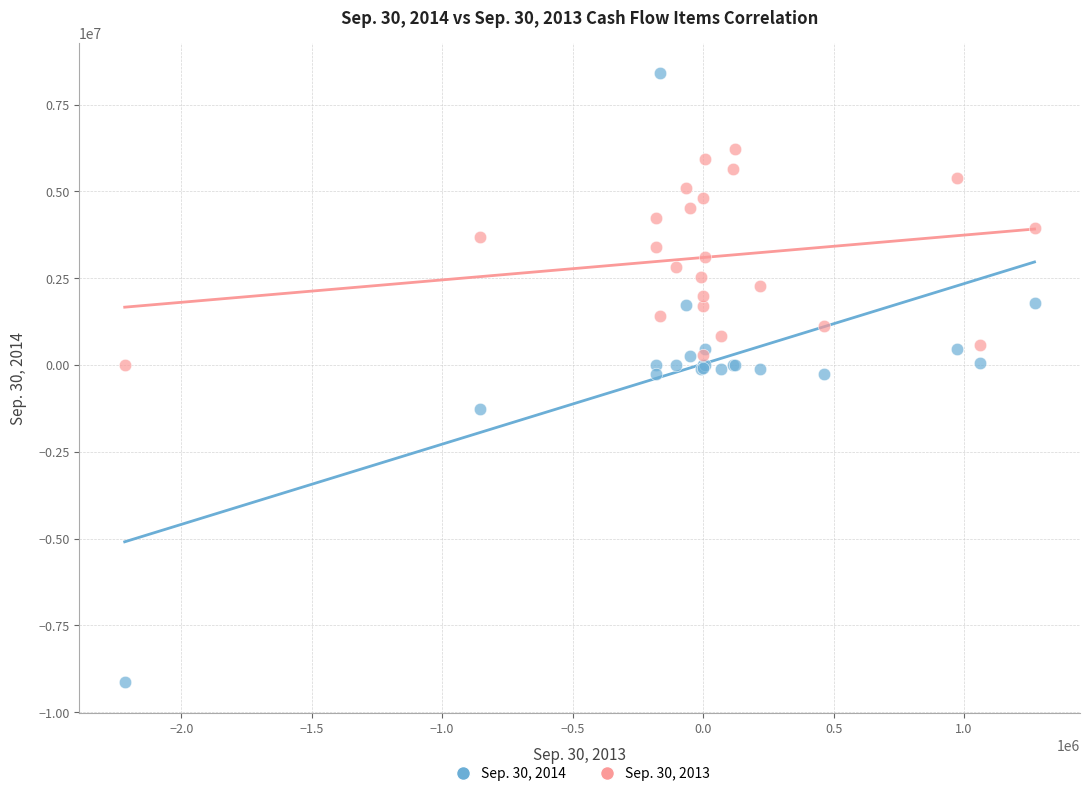

Which series contains the highest Y value?

Sep. 30, 2014